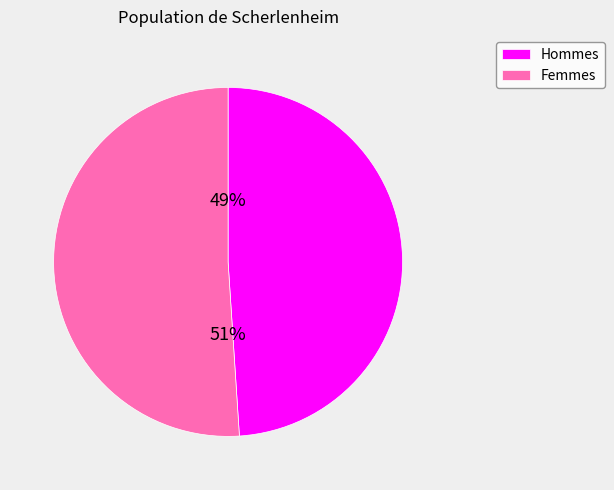

Does any single category account for the majority?

Yes